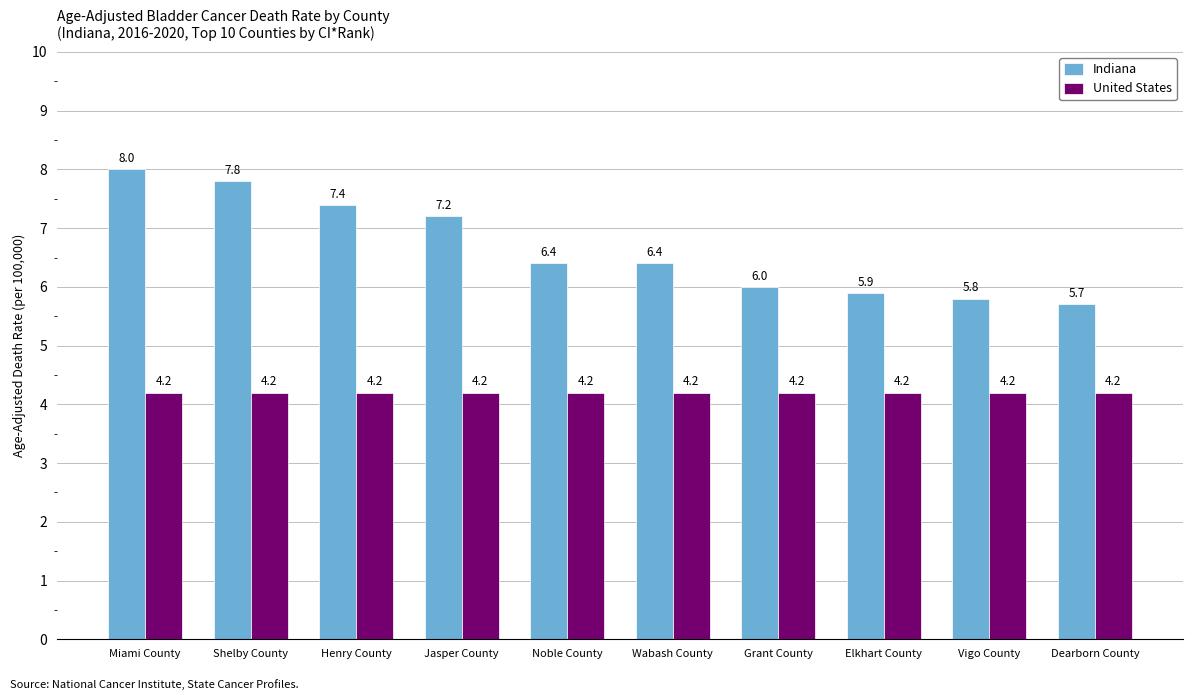

What is the spread (max minus min) of values at Shelby County?

3.6